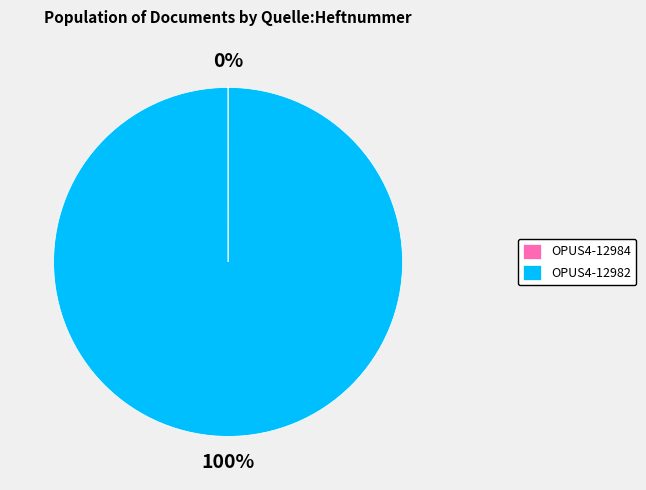

Which slice is the largest?

OPUS4-12982